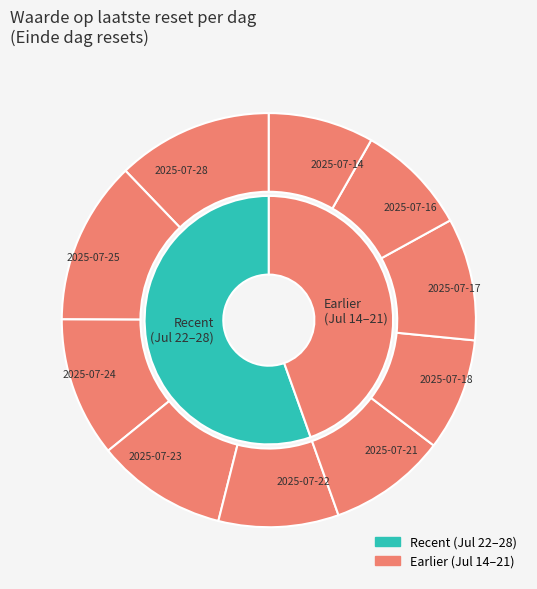

To the nearest percent, what percentage of the pie is 2025-07-17?

10%